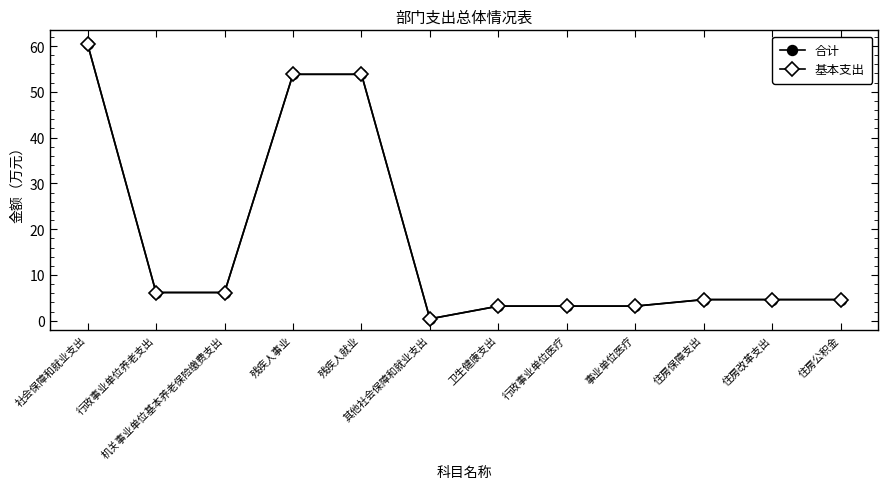

What is the label of the 6th point from the right?

卫生健康支出